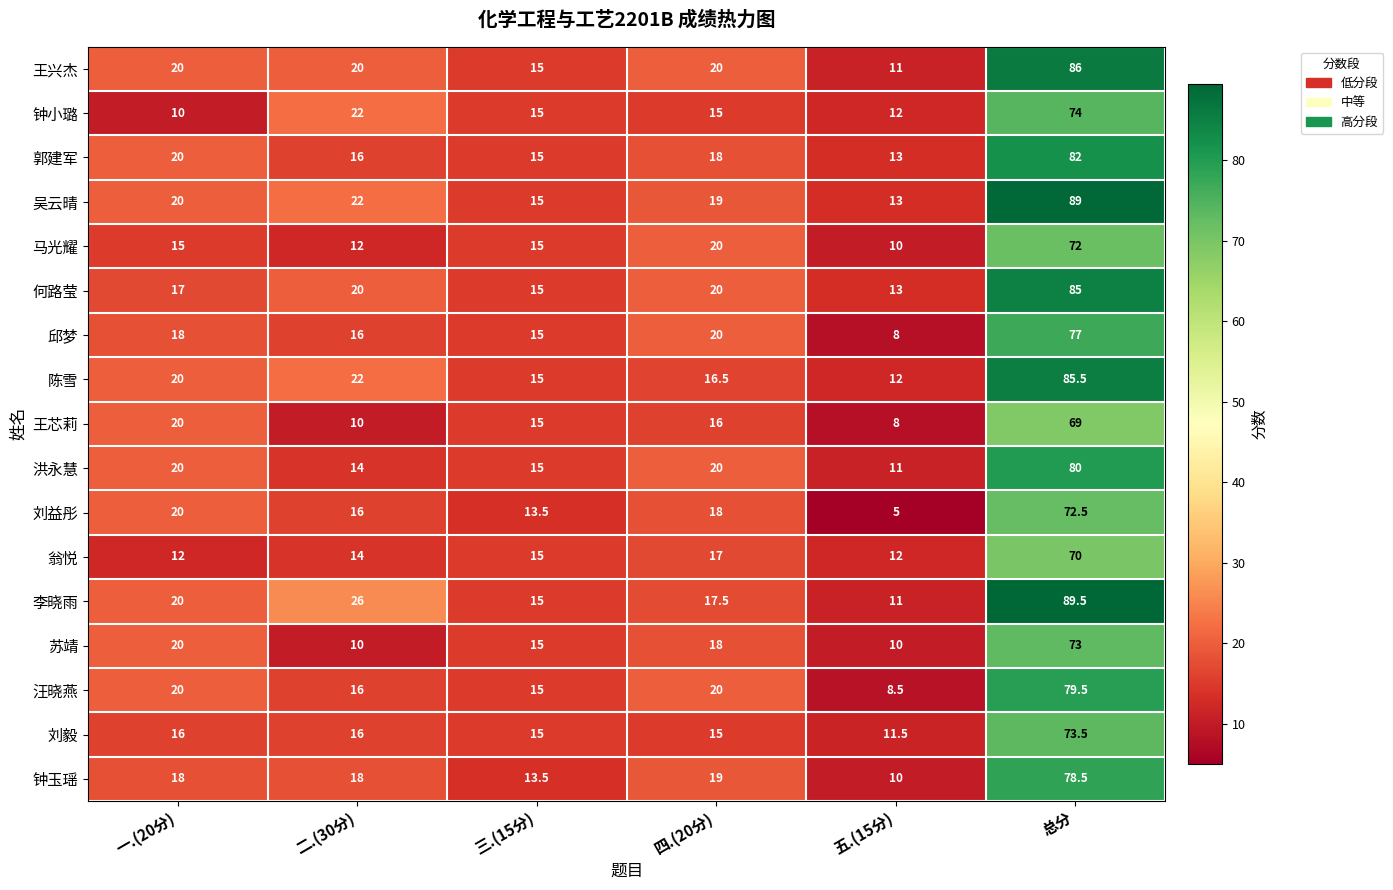

What is the average value of the 李晓雨 series?

29.8